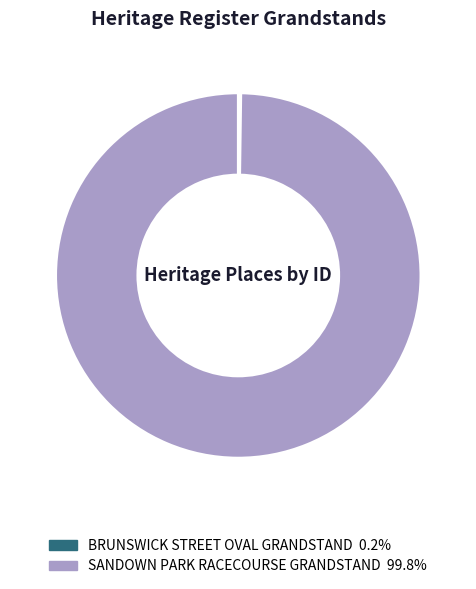

Does any single category account for the majority?

Yes